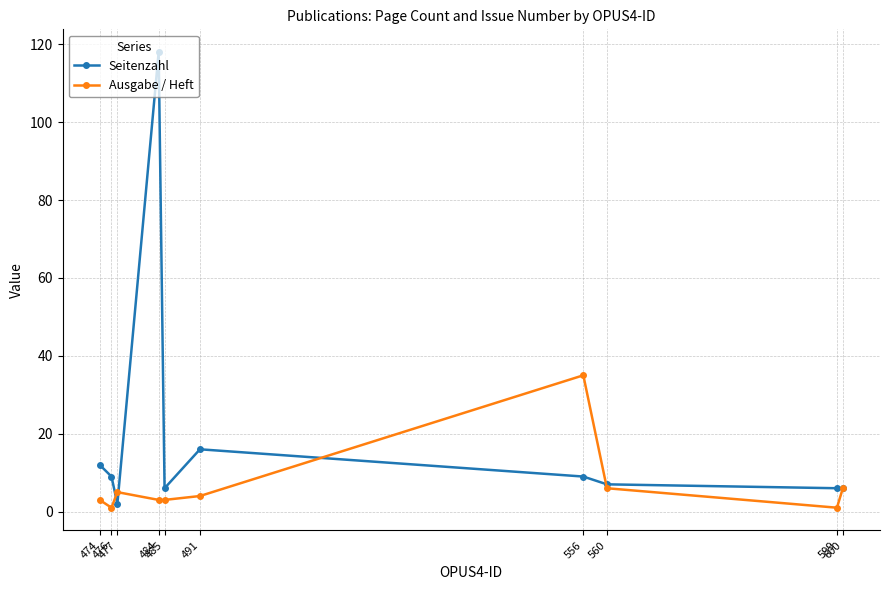

What is the smallest value displayed?

1